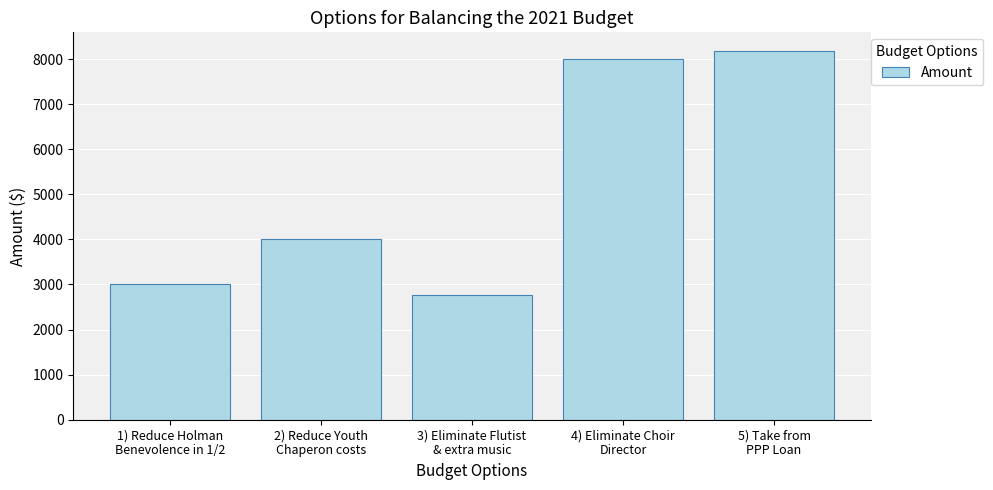

How many data points does each series have?

5